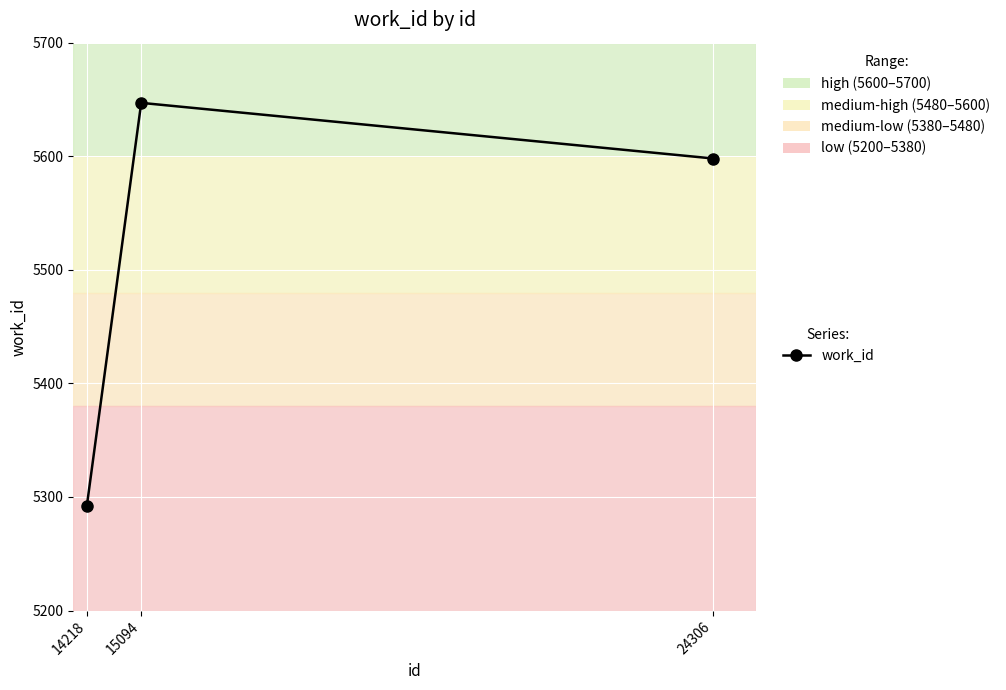

Count the number of categories in the chart.

3